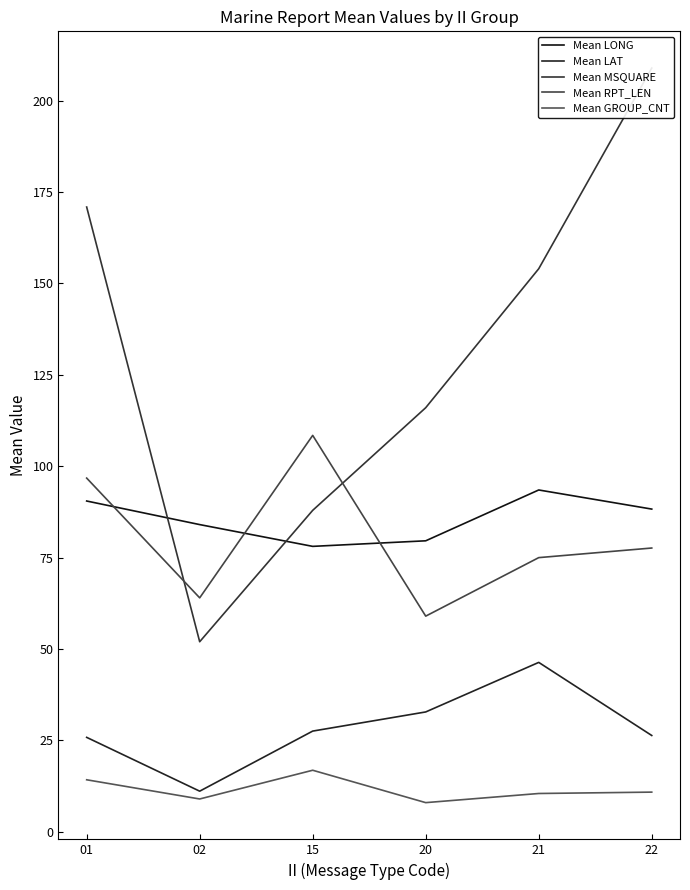

How many data points in Mean LAT are above 27?

3